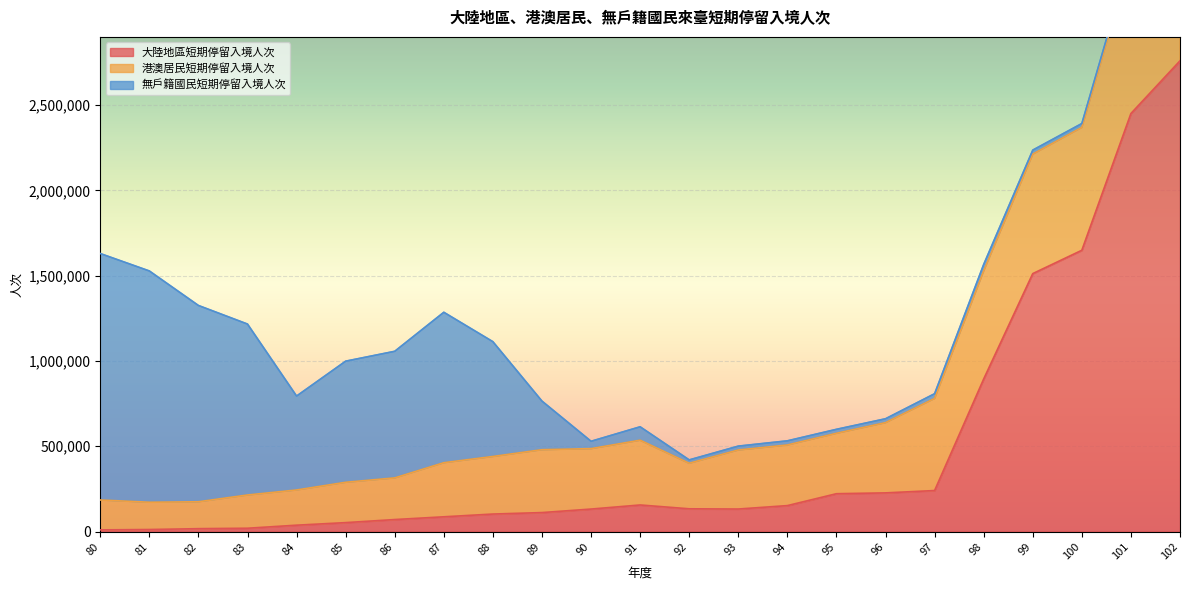

What are all the series names shown in the legend?

大陸地區短期停留入境人次, 港澳居民短期停留入境人次, 無戶籍國民短期停留入境人次